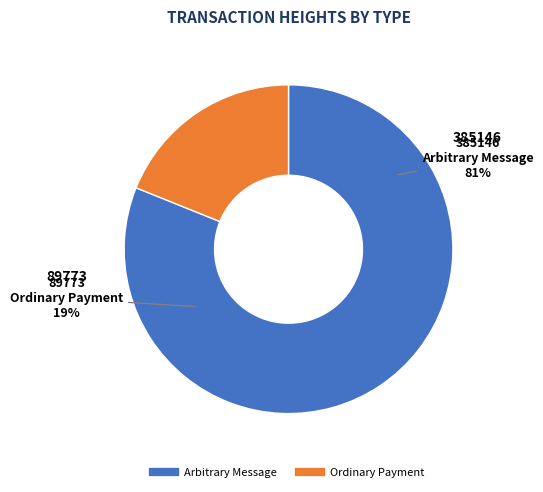

How many slices are in this pie chart?

2